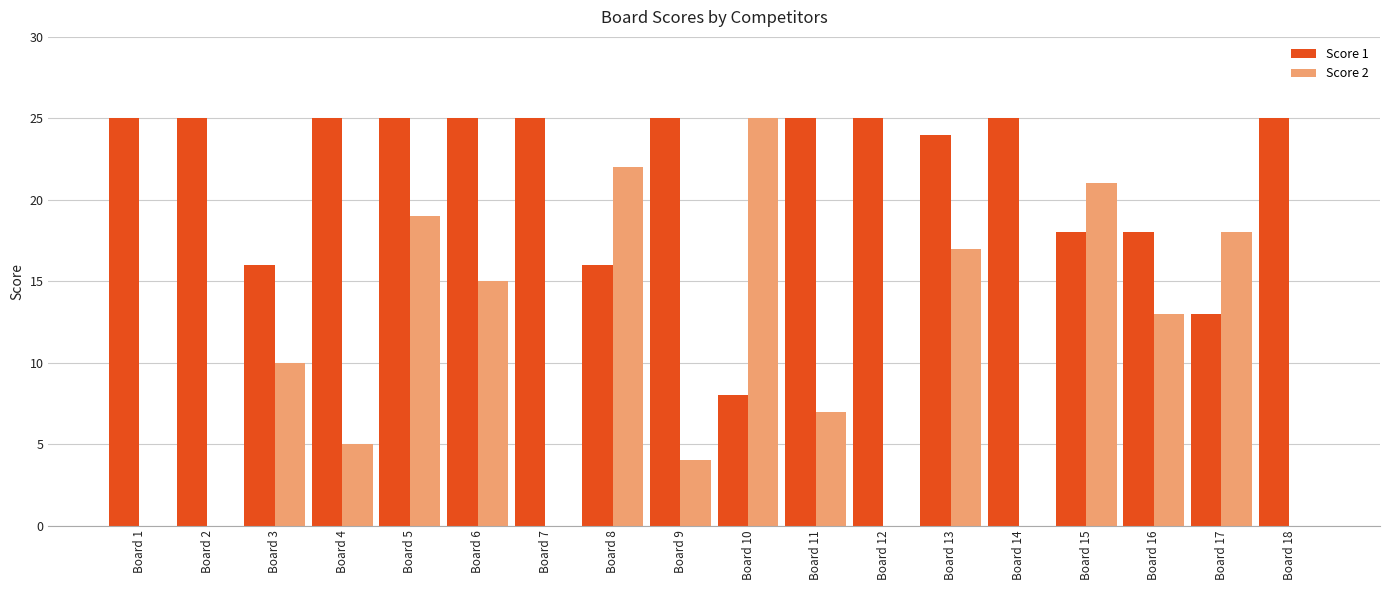

Reading right to left, what are all the values shown in this chart?

Score 1: 25	13	18	18	25	24	25	25	8	25	16	25	25	25	25	16	25	25
Score 2: 0	18	13	21	0	17	0	7	25	4	22	0	15	19	5	10	0	0